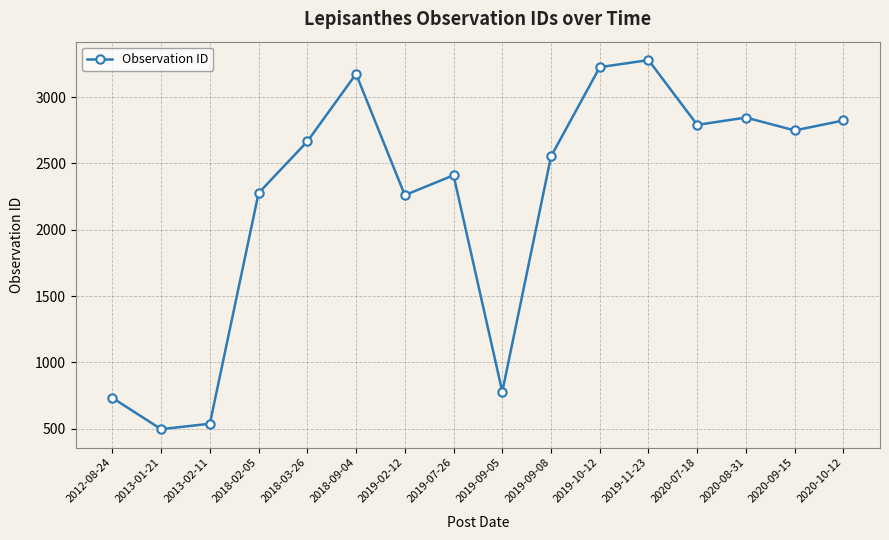

Is it true that the value at 2012-08-24 is 1093?

False